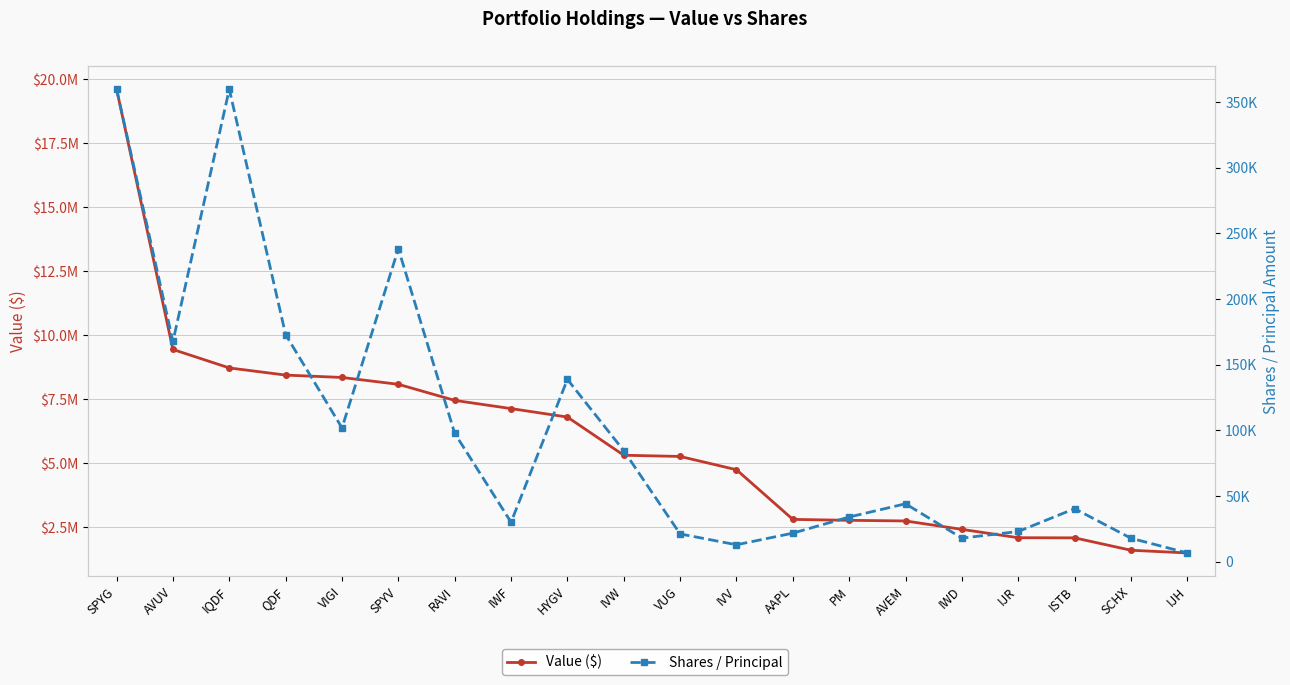

Does the chart have visible grid lines?

Yes